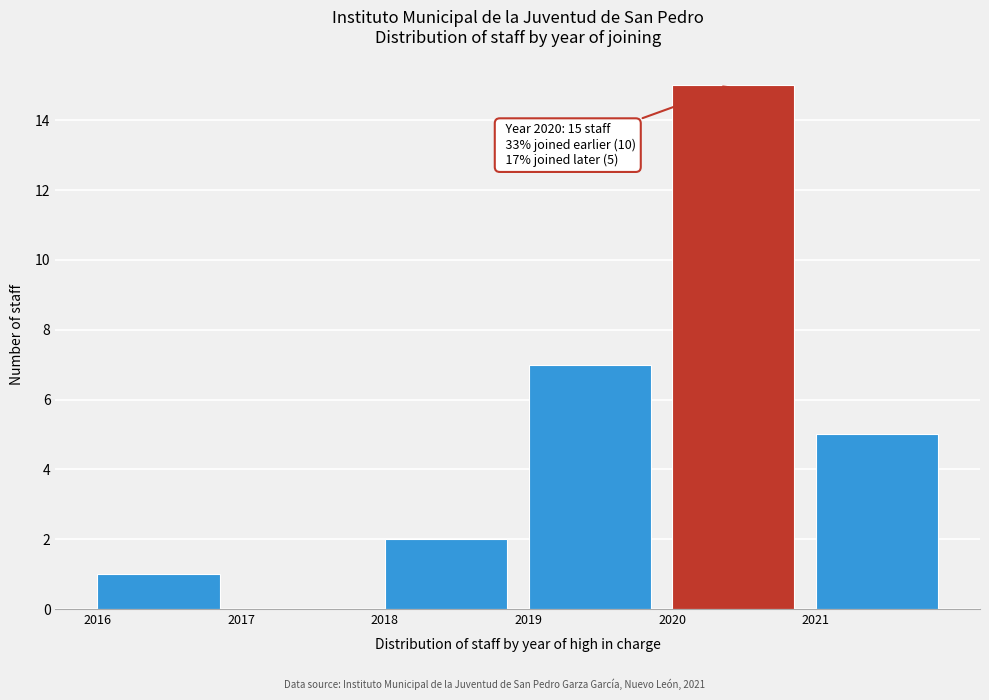

Over which range of the x-axis is the bar tallest?

2020 to 2021